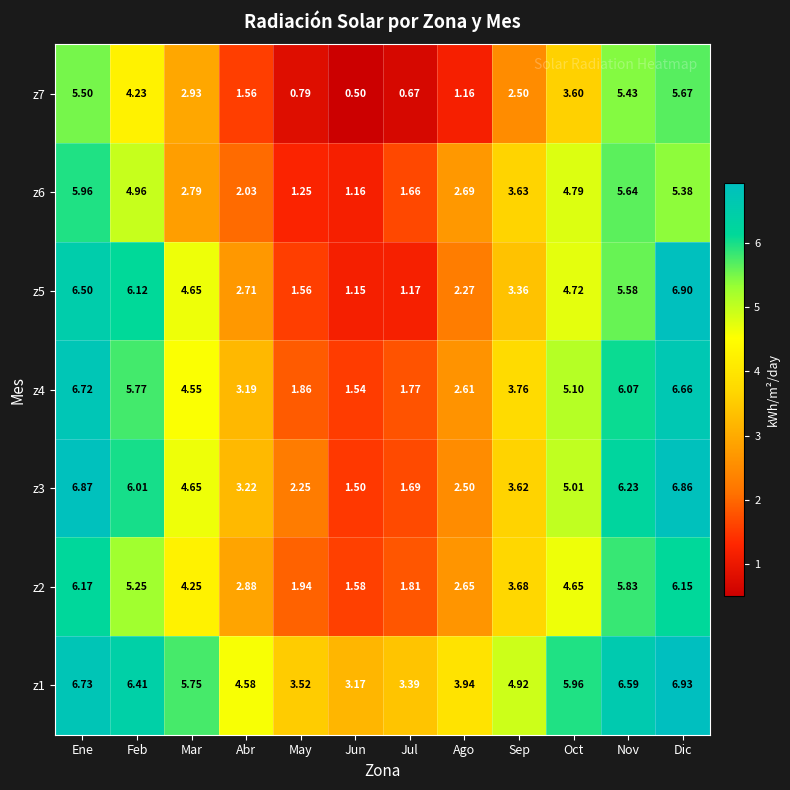

How many data points does each series have?

12